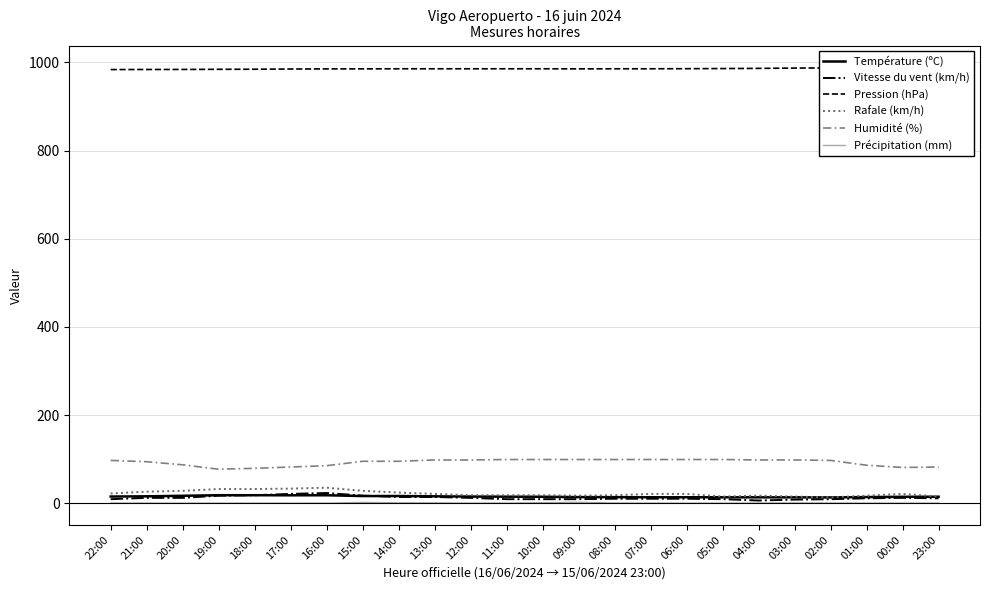

Between 18:00 and 06:00, which is larger?

18:00